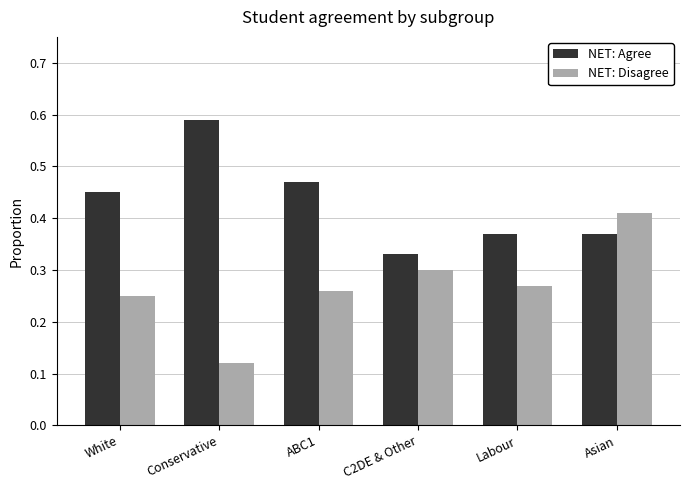

At how many categories does at least one series exceed 0?

6